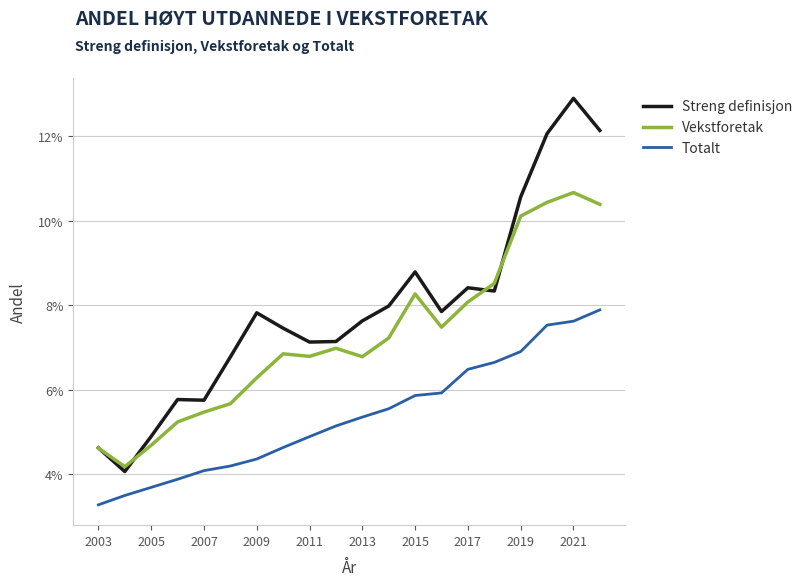

Does the chart display data point markers on the line(s)?

No